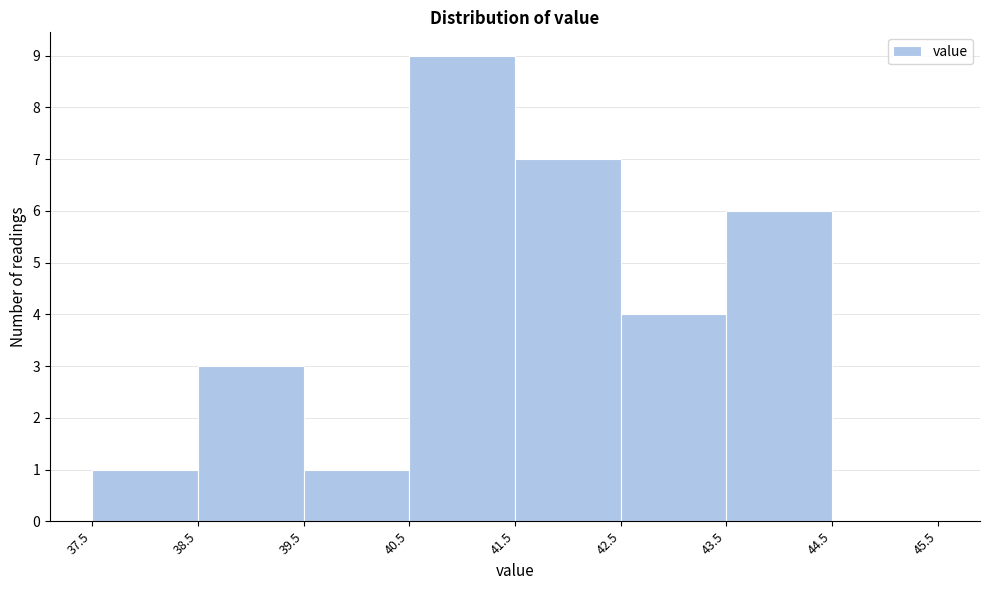

Reading left to right, list every bar in this chart as the range it spans on the x-axis followed by its height. The values are not printed on the chart, so give them approximately, as read against the axis.

37.5 to 38.5: 1
38.5 to 39.5: 3
39.5 to 40.5: 1
40.5 to 41.5: 9
41.5 to 42.5: 7
42.5 to 43.5: 4
43.5 to 44.5: 6
44.5 to 45.5: 0